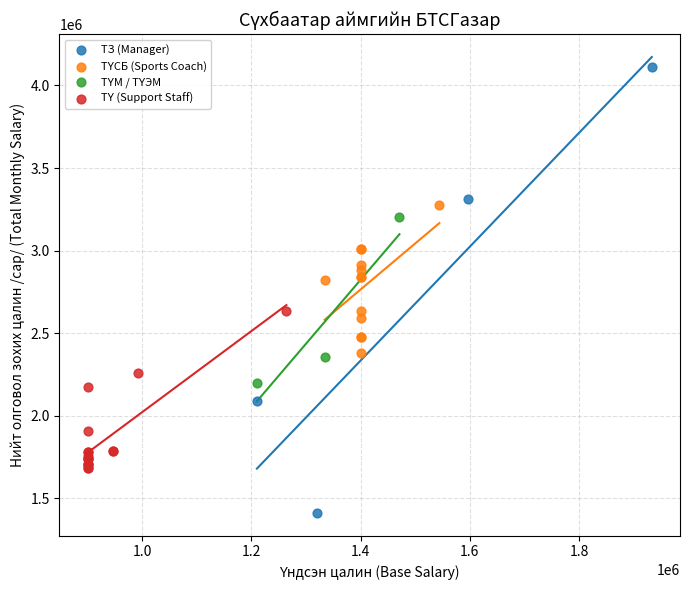

Which series reaches the maximum Y coordinate?

ТЗ (Manager)